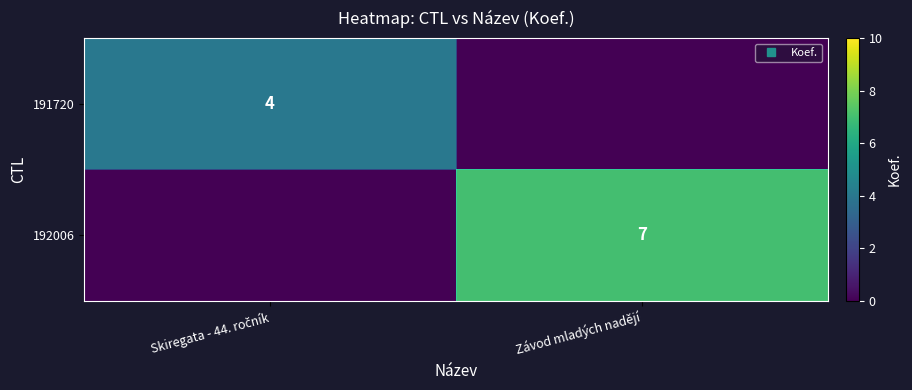

How many distinct data groups are displayed?

2